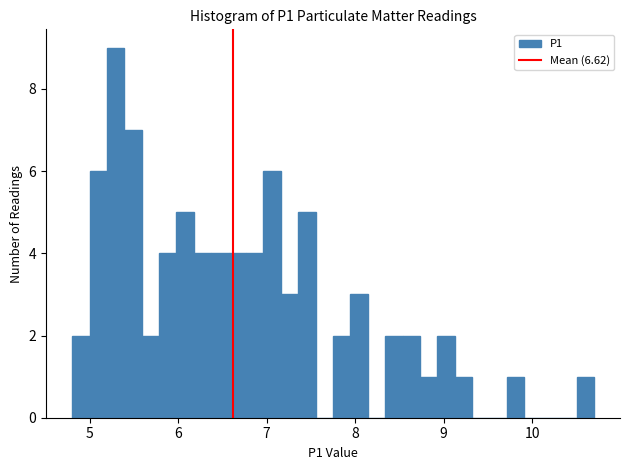

Around what value on the x-axis is the tallest bar? Give the approximate position of its centre, as read against the axis.

5.3